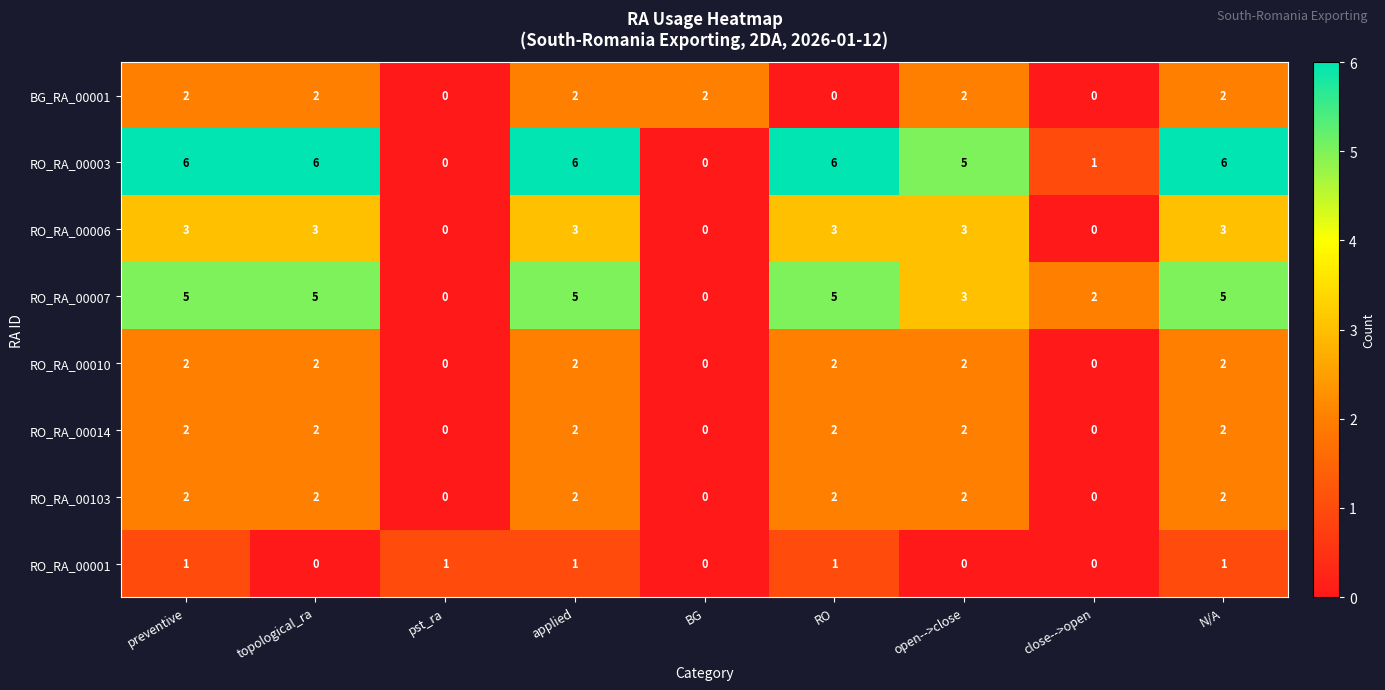

Which series has the largest total across all categories?

RO_RA_00003